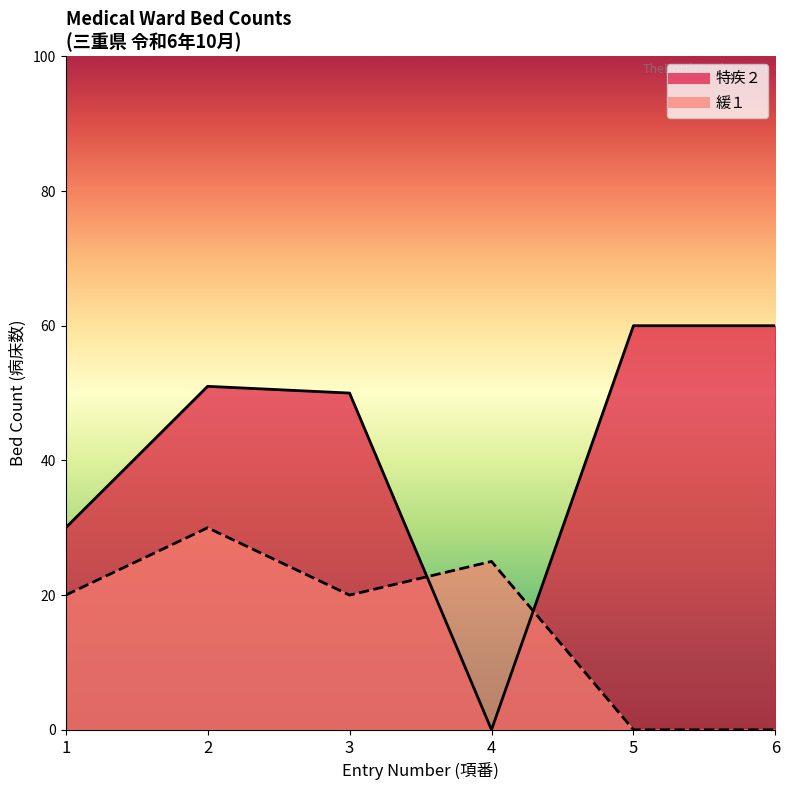

How many lines are shown in the chart?

2